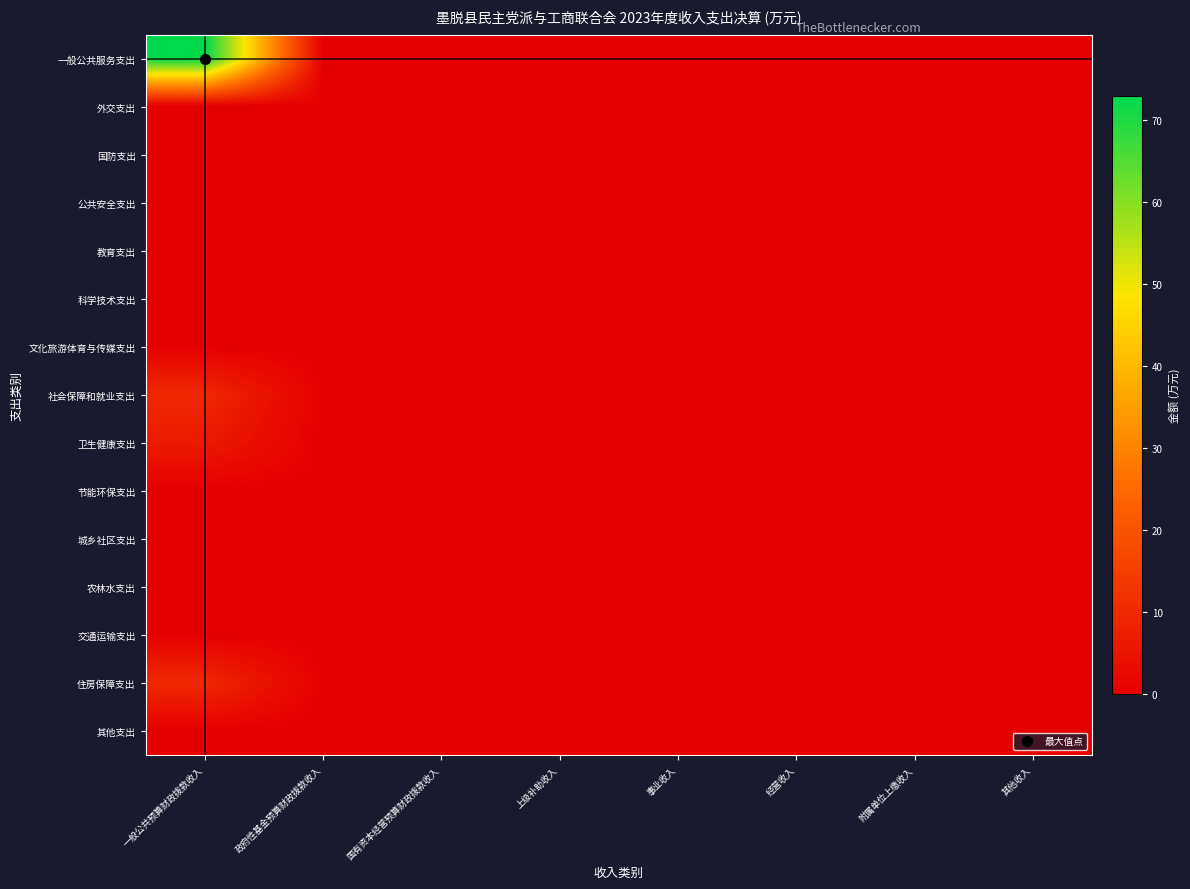

Which series has the largest range (max minus min)?

一般公共服务支出